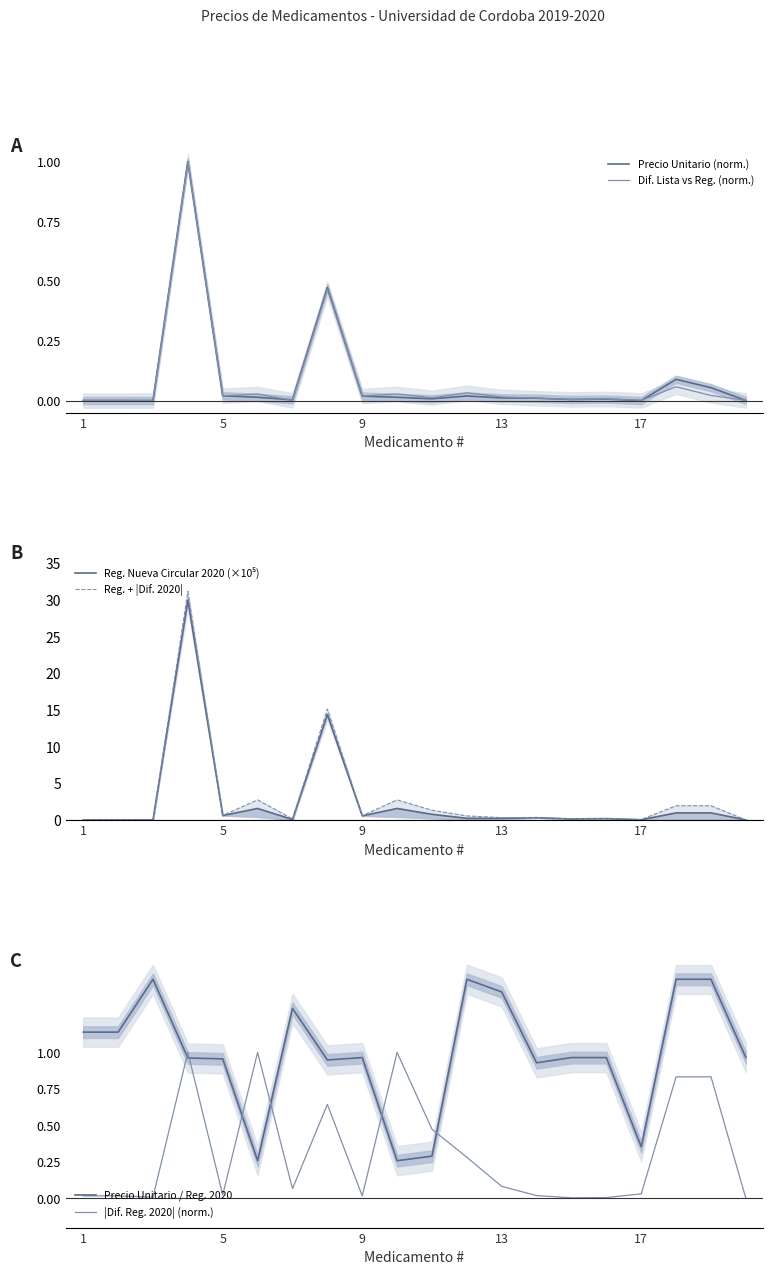

Reading left to right, transcribe all the data shown in this chart.

Precio Unitario (norm.): 0.0	0.0	0.0	1.0	0.0	0.0	0.0	0.5	0.0	0.0	0.0	0.0	0.0	0.0	0.0	0.0	0.0	0.1	0.1	0.0
Dif. Lista vs Reg. (norm.): 0.0	0.0	0.0	1.0	0.0	0.0	0.0	0.5	0.0	0.0	0.0	0.0	0.0	0.0	0.0	0.0	0.0	0.1	0.0	0.0
Reg. Nueva Circular 2020 (×10⁵): 0.0	0.0	0.0	30.0	0.6	1.6	0.1	14.4	0.6	1.6	0.8	0.2	0.2	0.3	0.2	0.2	0.0	1.0	1.0	0.0
Reg. + |Dif. 2020|: 0.0	0.0	0.0	31.2	0.6	2.7	0.2	15.1	0.6	2.7	1.3	0.6	0.3	0.3	0.2	0.2	0.1	2.0	2.0	0.0
Precio Unitario / Reg. 2020: 1.1	1.1	1.5	1.0	1.0	0.3	1.3	0.9	1.0	0.3	0.3	1.5	1.4	0.9	1.0	1.0	0.4	1.5	1.5	1.0
|Dif. Reg. 2020| (norm.): 0.0	0.0	0.0	1.0	0.0	1.0	0.1	0.6	0.0	1.0	0.5	0.3	0.1	0.0	0.0	0.0	0.0	0.8	0.8	0.0